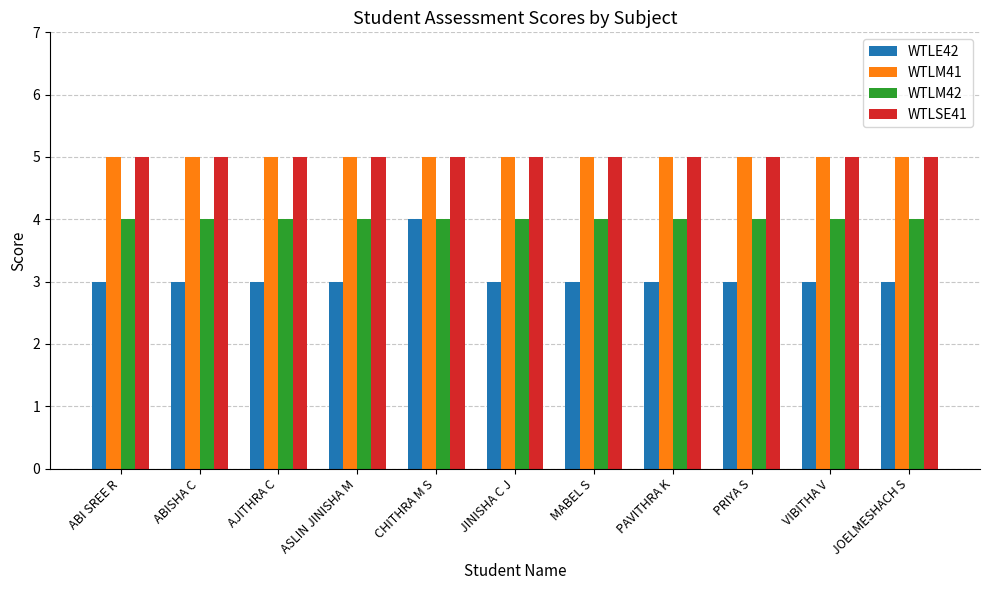

Are the bars grouped side by side (vs. stacked)?

Yes